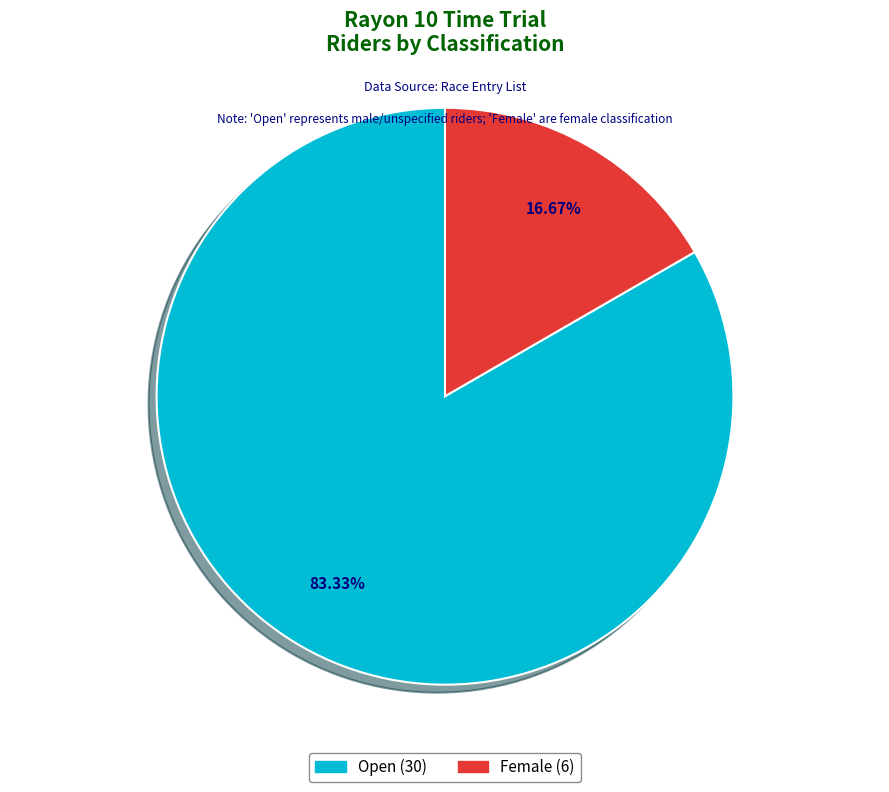

To the nearest percent, what portion does Open represent?

83%